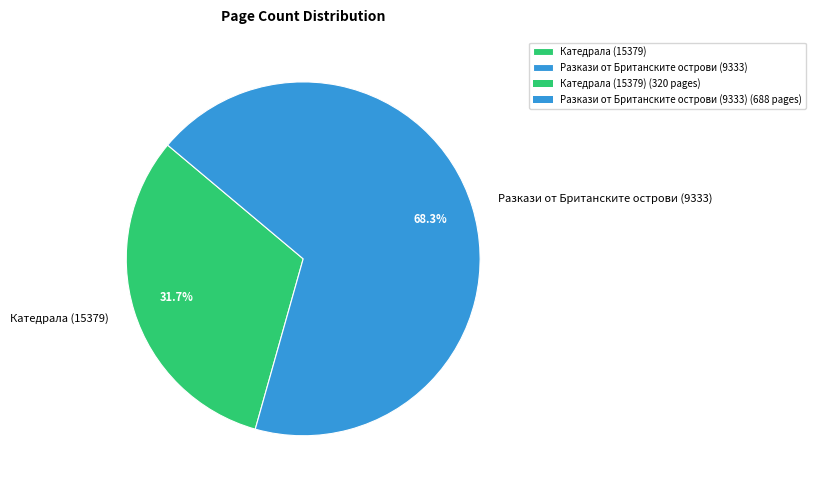

Approximately how many times larger is the value at Катедрала (15379) compared to Разкази от Британските острови (9333)?

0.5